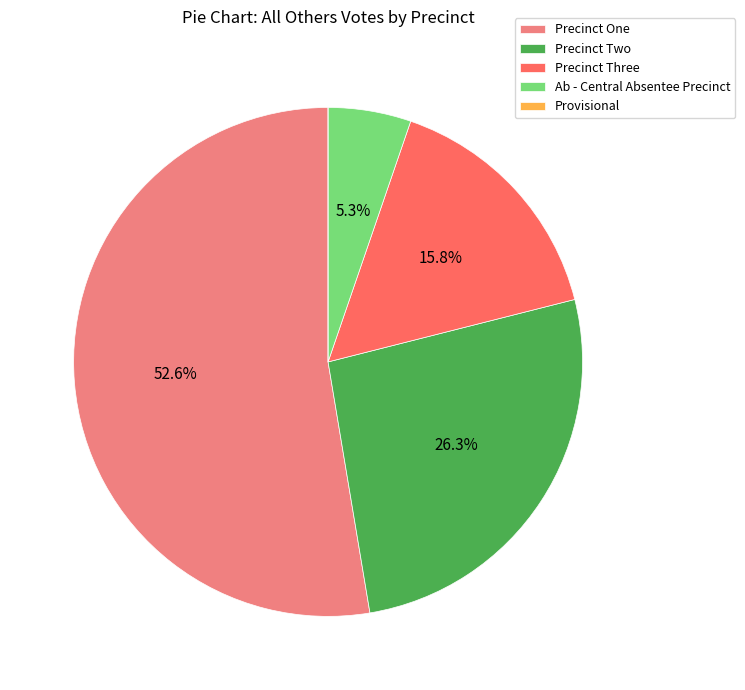

What is the largest slice in the pie chart?

Precinct One